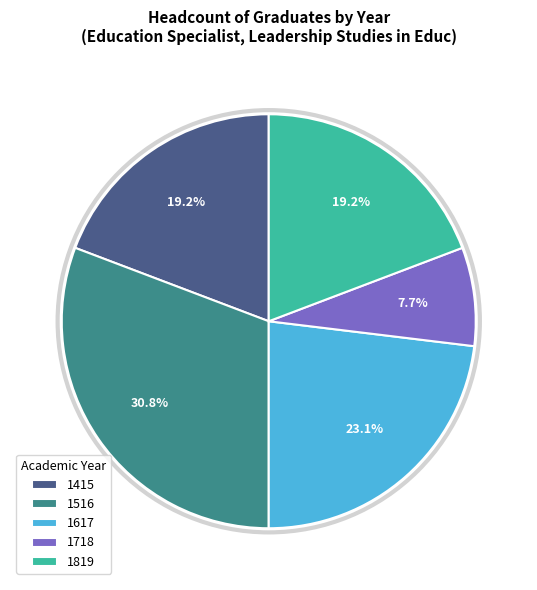

What percentage is the 1415 slice, to the nearest percent?

19%